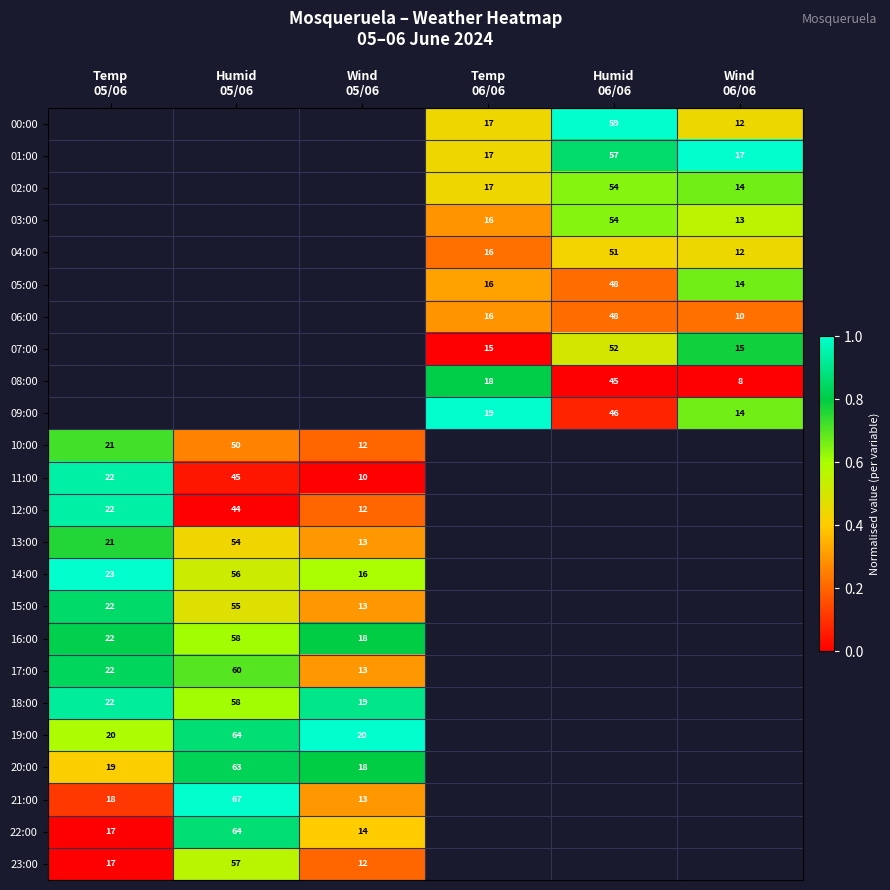

Is it true that 23:00 equals 0.9 at Humid 05/06?

False